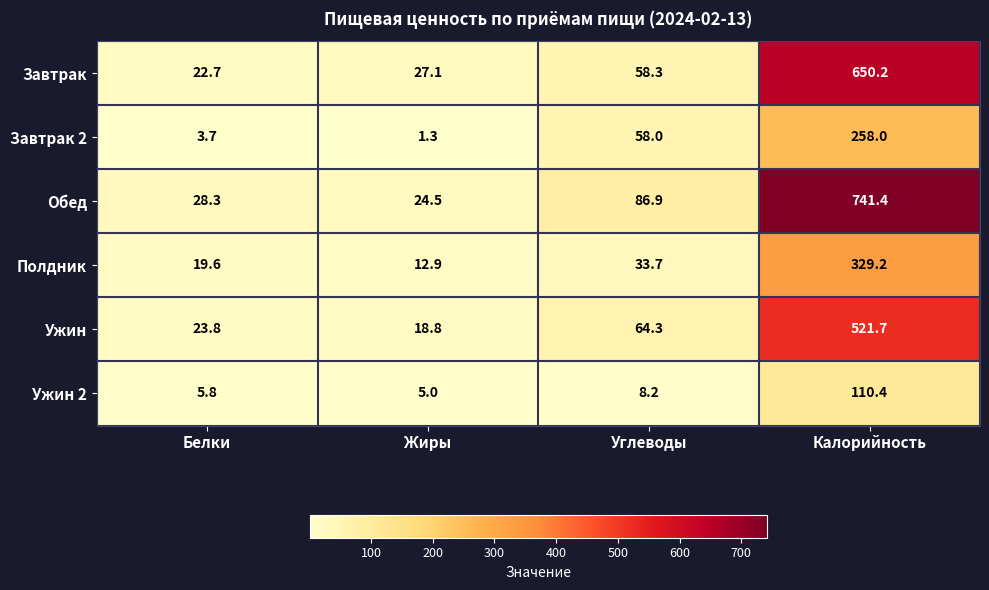

What is the difference between the highest and lowest values at Жиры?

25.8